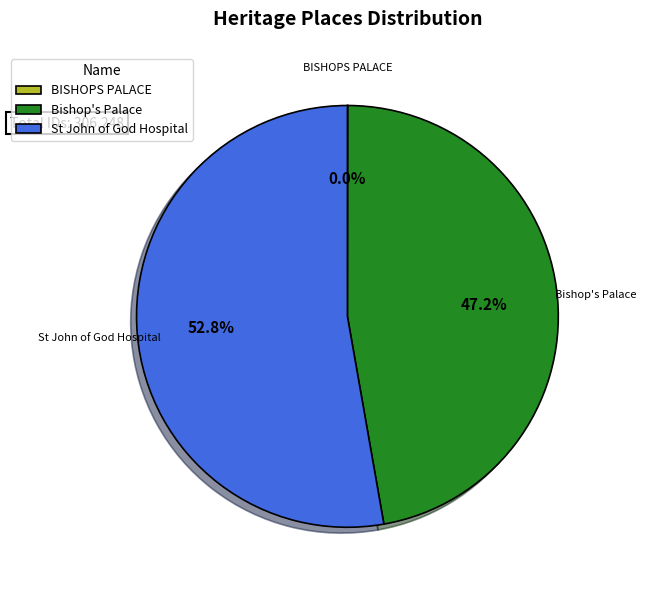

Does any single category account for the majority?

Yes